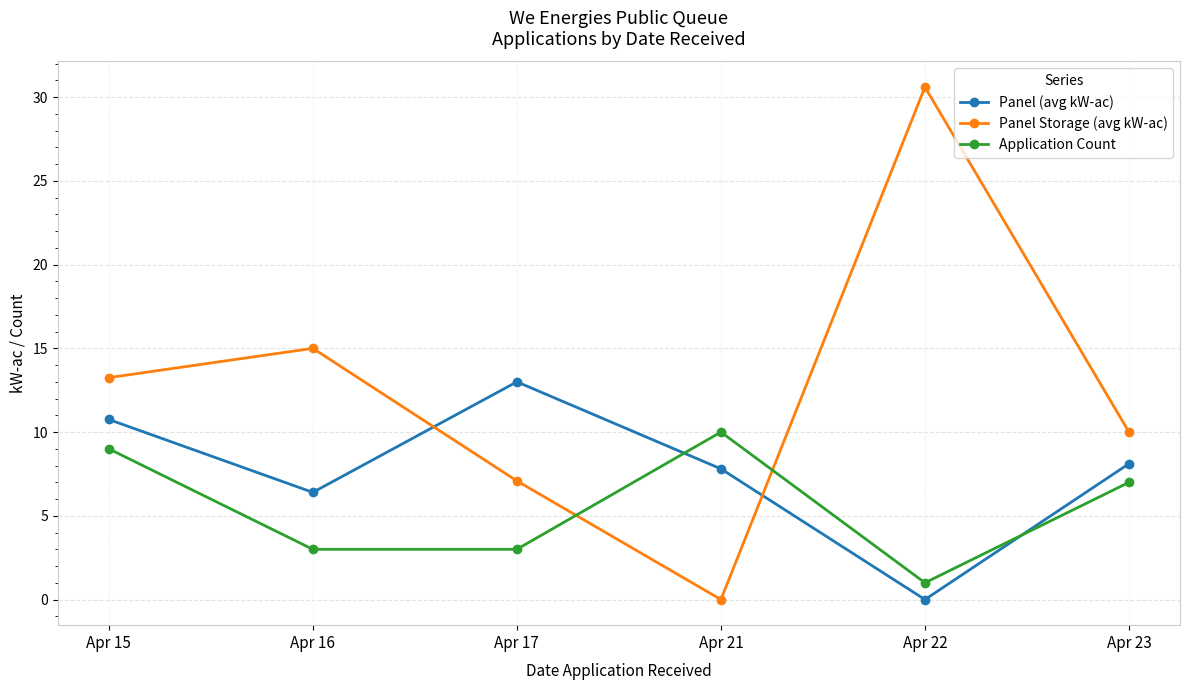

Which series changed the most between Apr 17 and Apr 22?

Panel Storage (avg kW-ac)